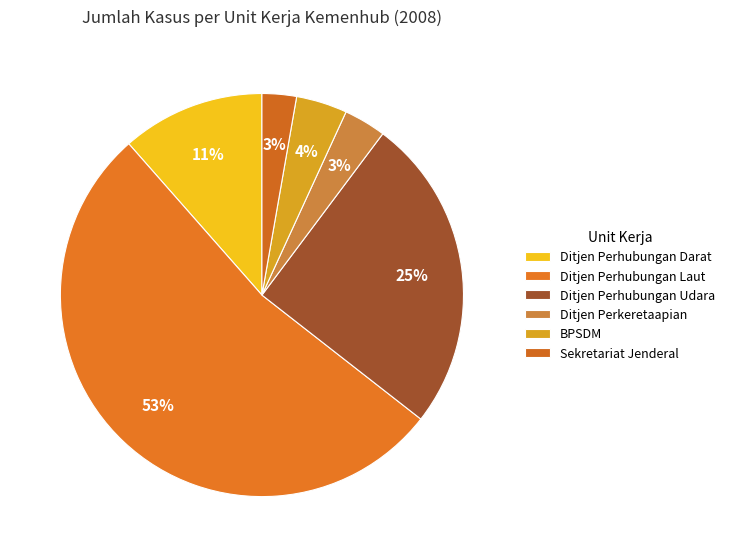

Count the number of slices in the pie.

6